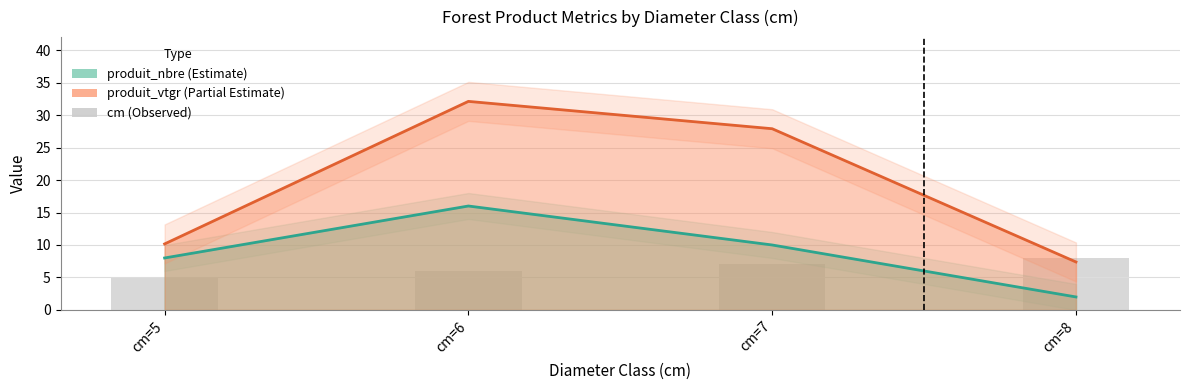

Reading right to left, what are all the values shown in this chart?

cm=8=8	cm=7=7	cm=6=6	cm=5=5